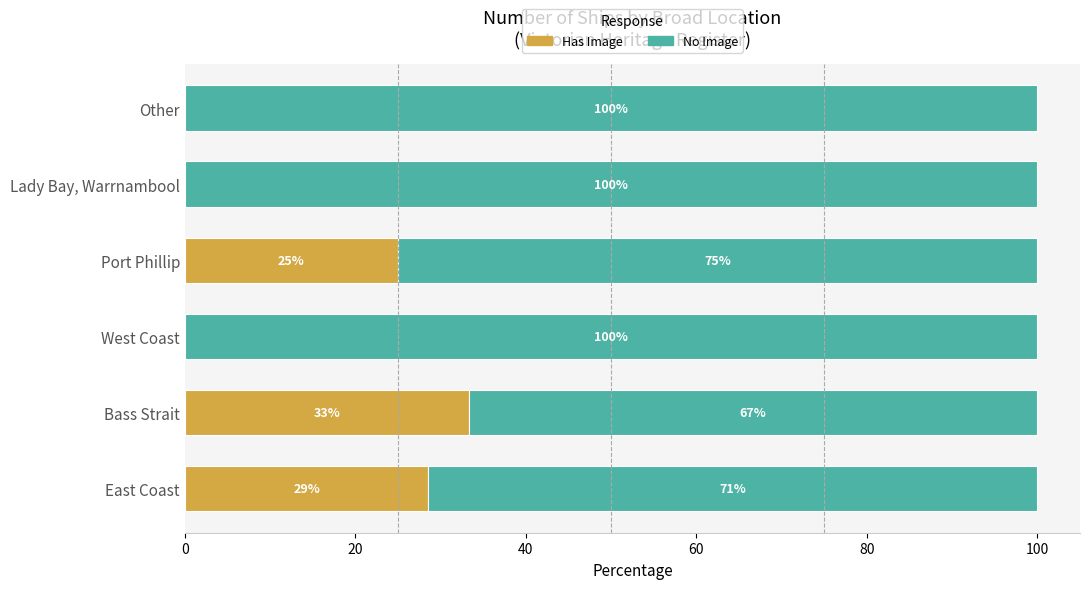

The value of Has Image at Other is 0.0. True or false?

True